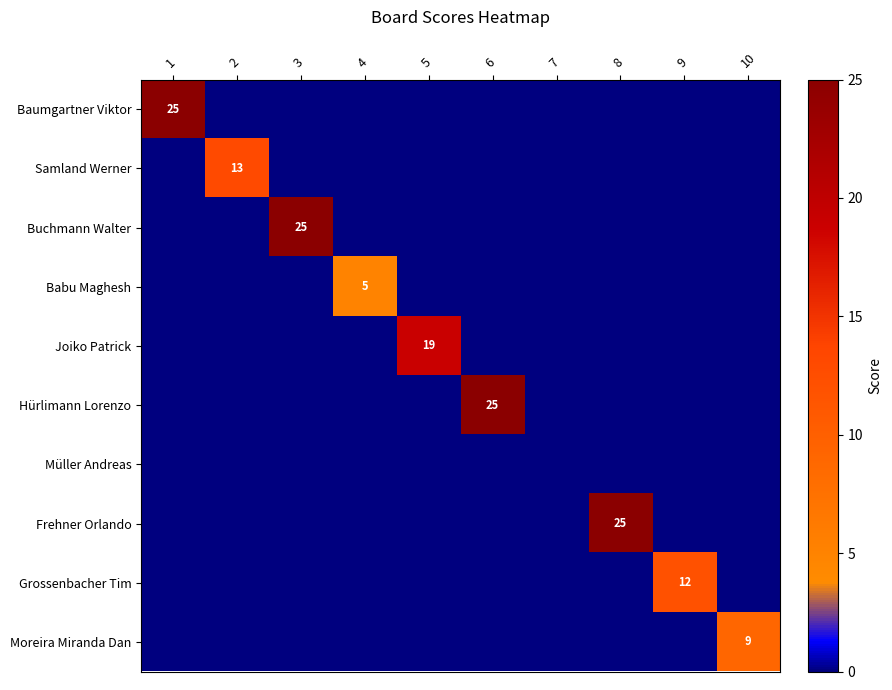

How many categories are shown in the chart?

10